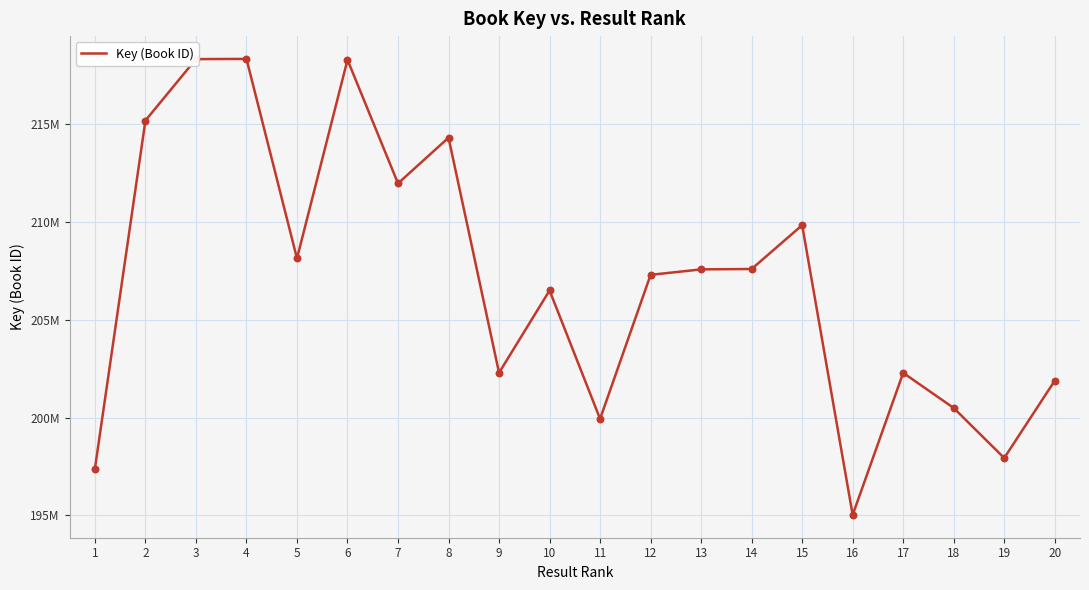

Between 3 and 2, which is larger?

3